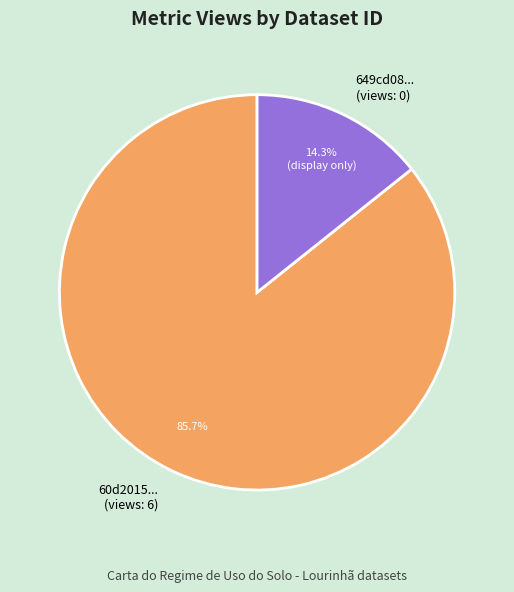

What percentage do 649cd08... (views: 0) and 60d2015... (views: 6) together represent?

100.0%